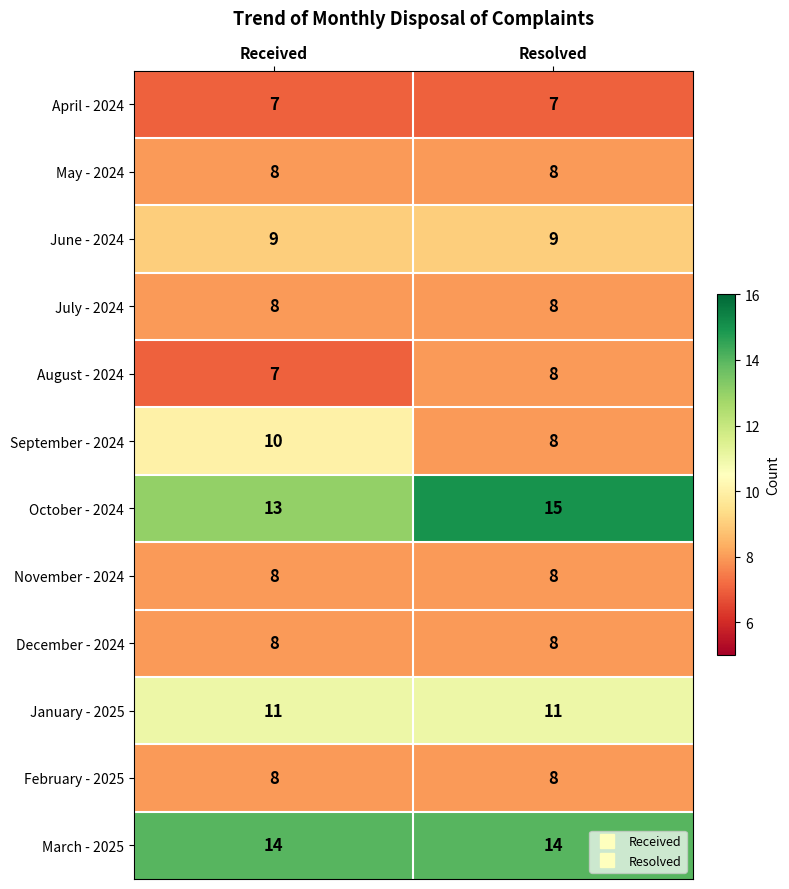

What is the total value across all series at Received?

111